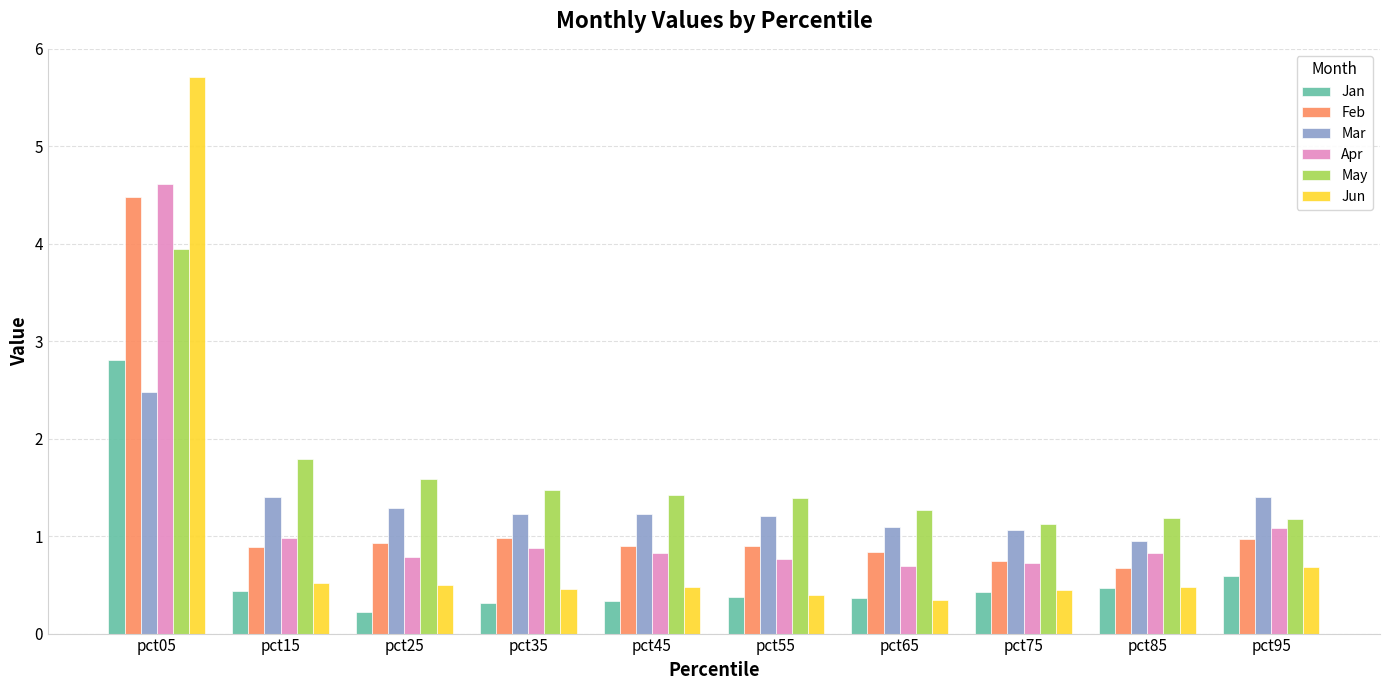

How many series are shown in this chart?

6